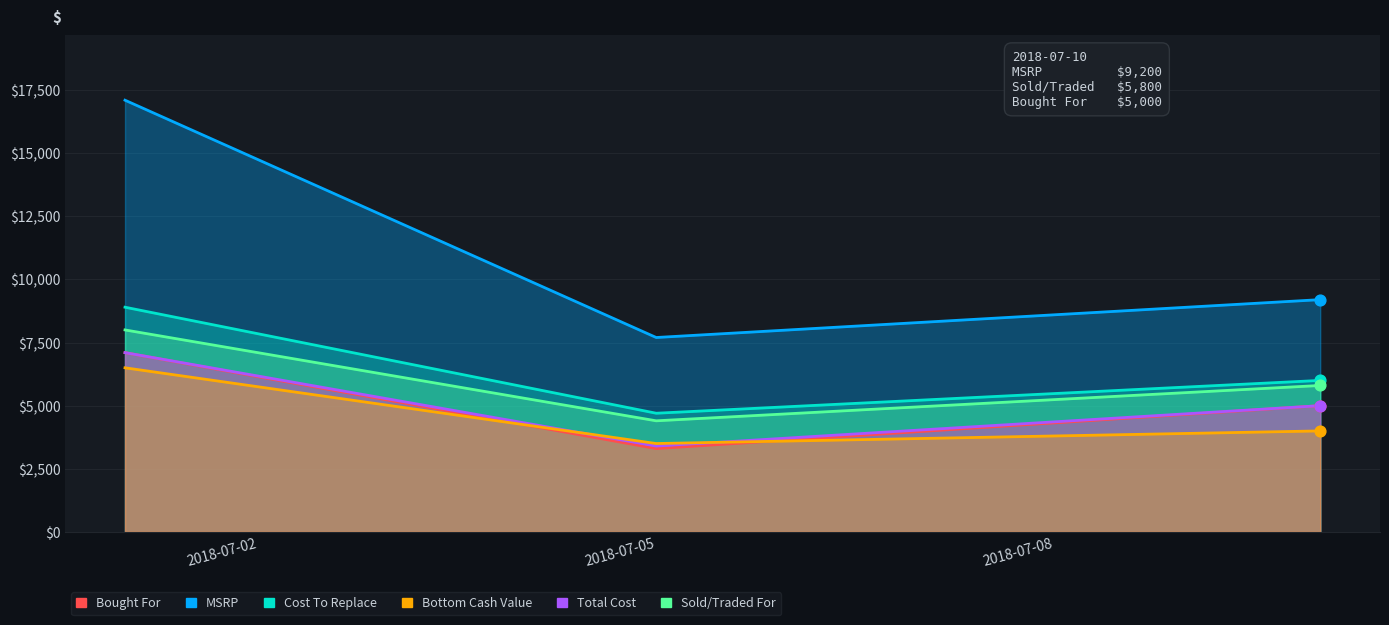

At which category is the sum across all series the highest?

2018-07-01